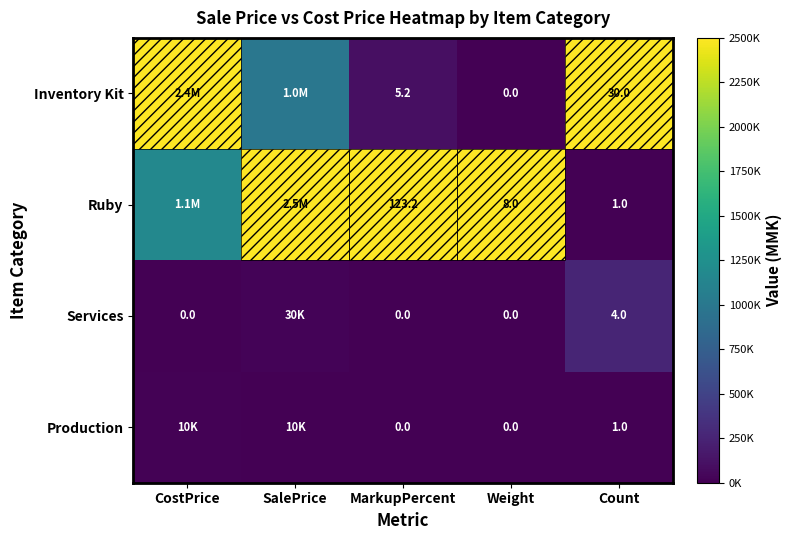

Between Weight and Count, which series saw the biggest shift?

Inventory Kit